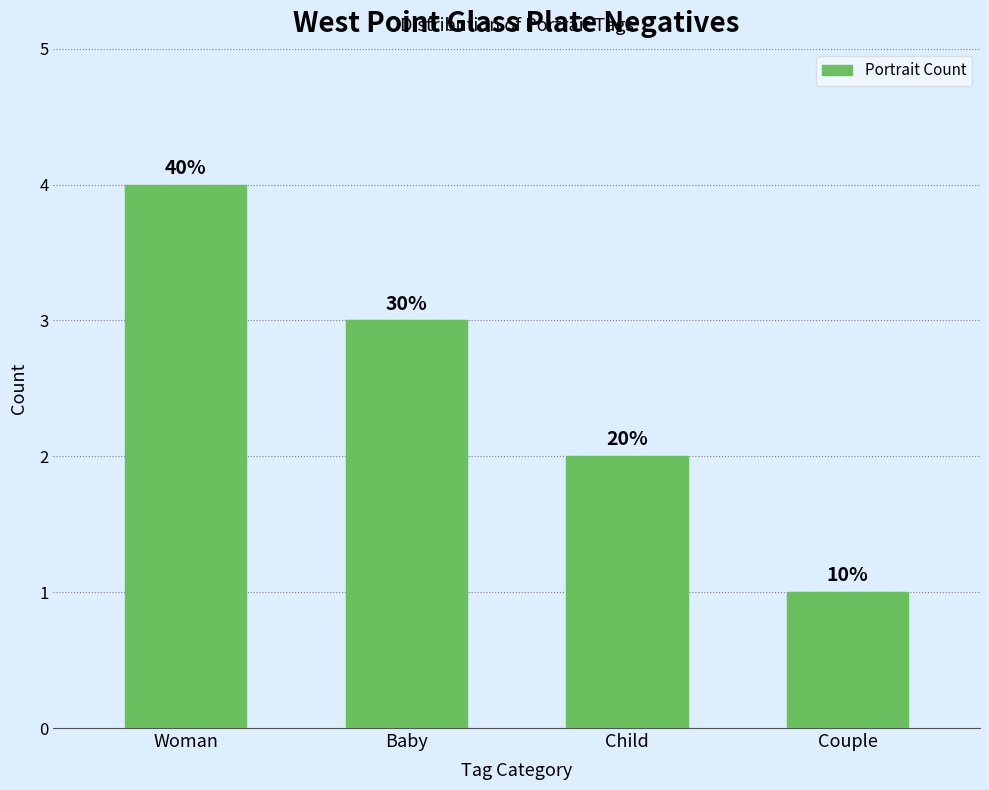

Are the bars horizontal?

No